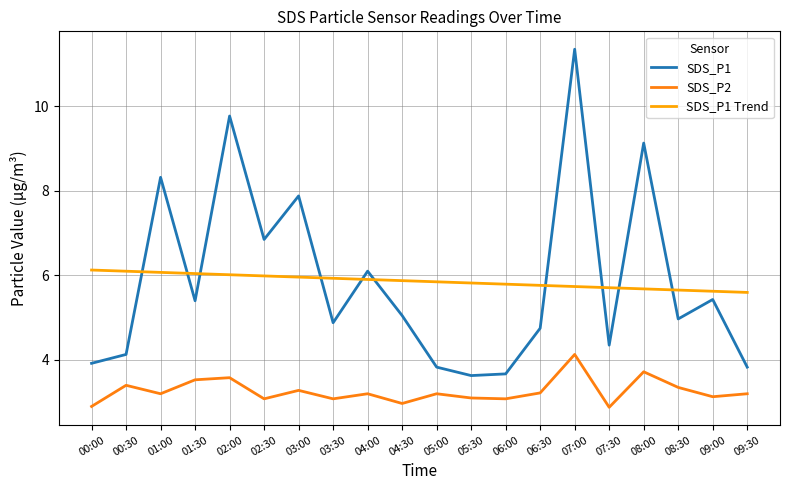

Is the value of SDS_P1 Trend at 08:00 greater than the value of SDS_P2 at 00:30?

Yes